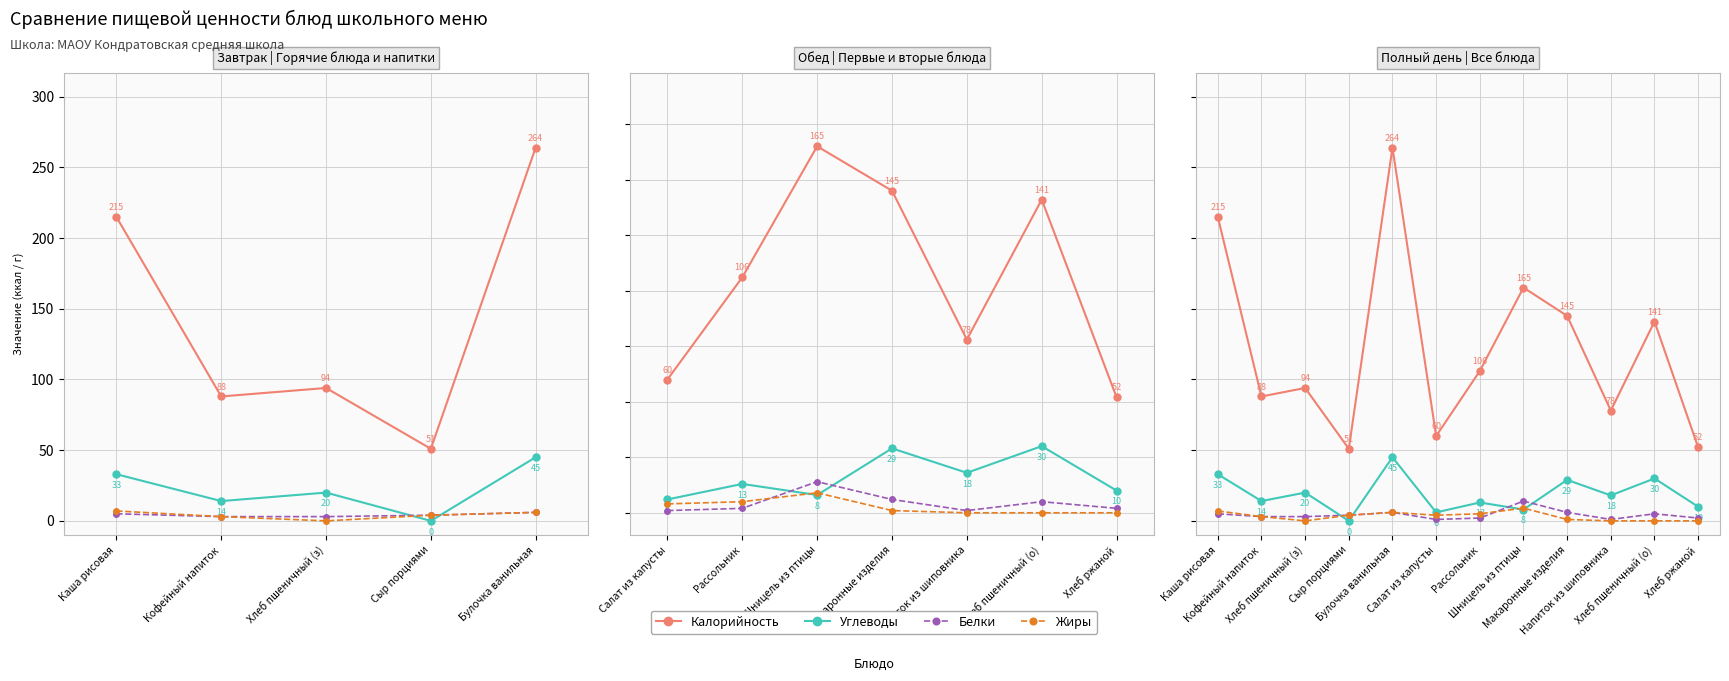

Which category has the highest value across all series?

Булочка ванильная